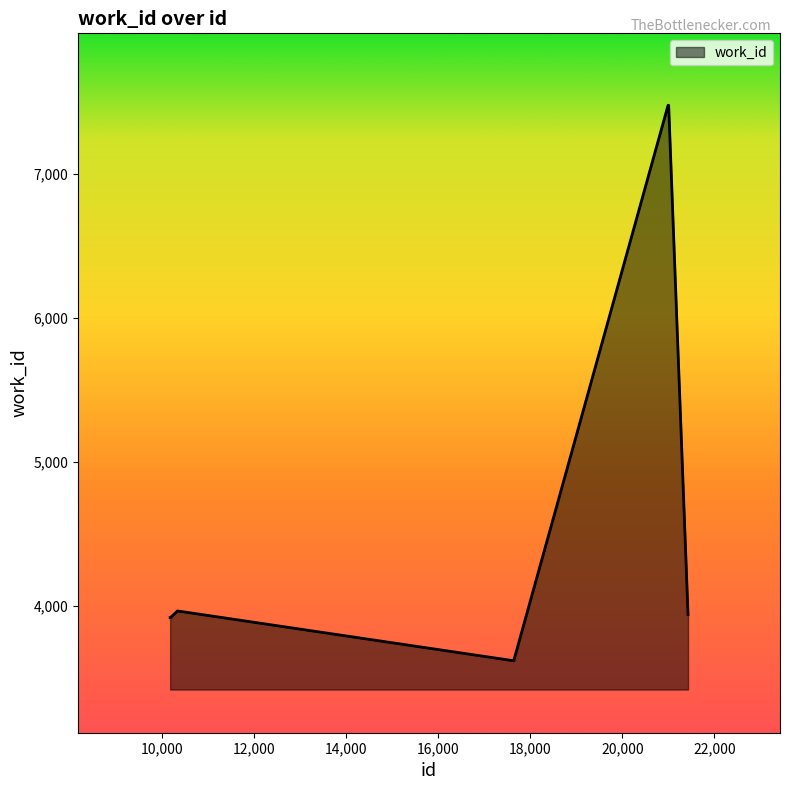

What is the greatest value displayed?

7476